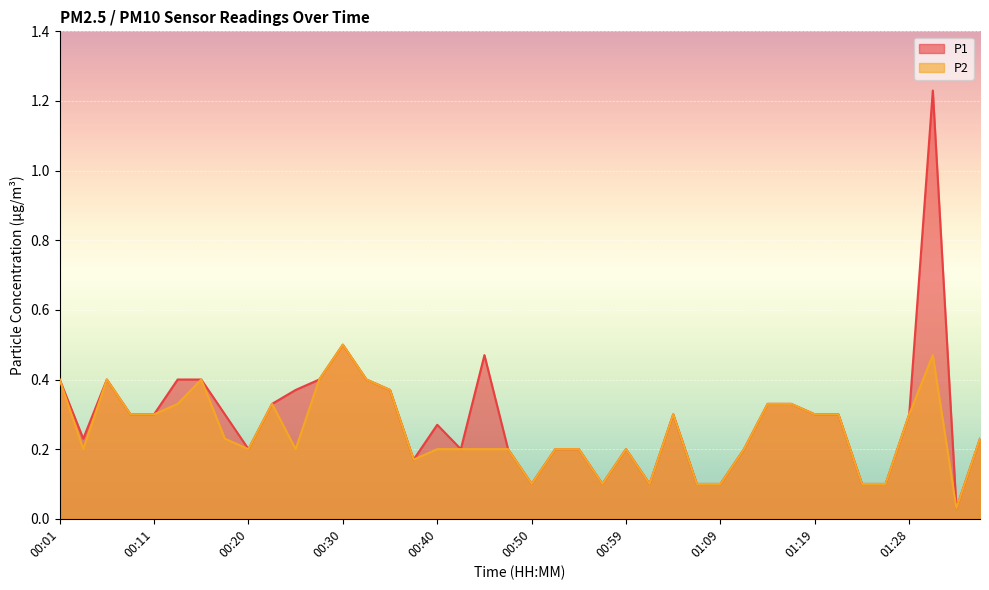

True or false: P1 has a value of 0.0 at 00:52.

False